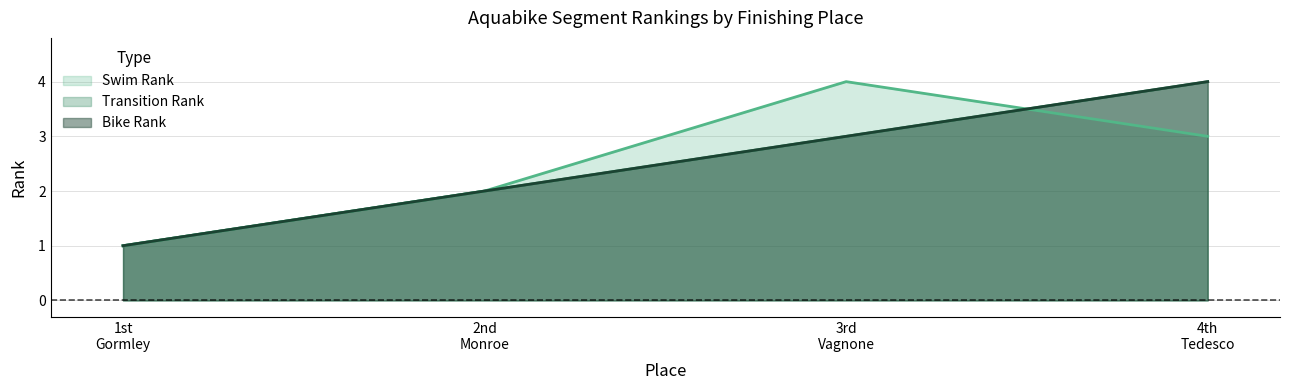

Reading left to right, transcribe all the data shown in this chart.

Swim Rank: 1	2	4	3
Transition Rank: 1	2	3	4
Bike Rank: 1	2	3	4